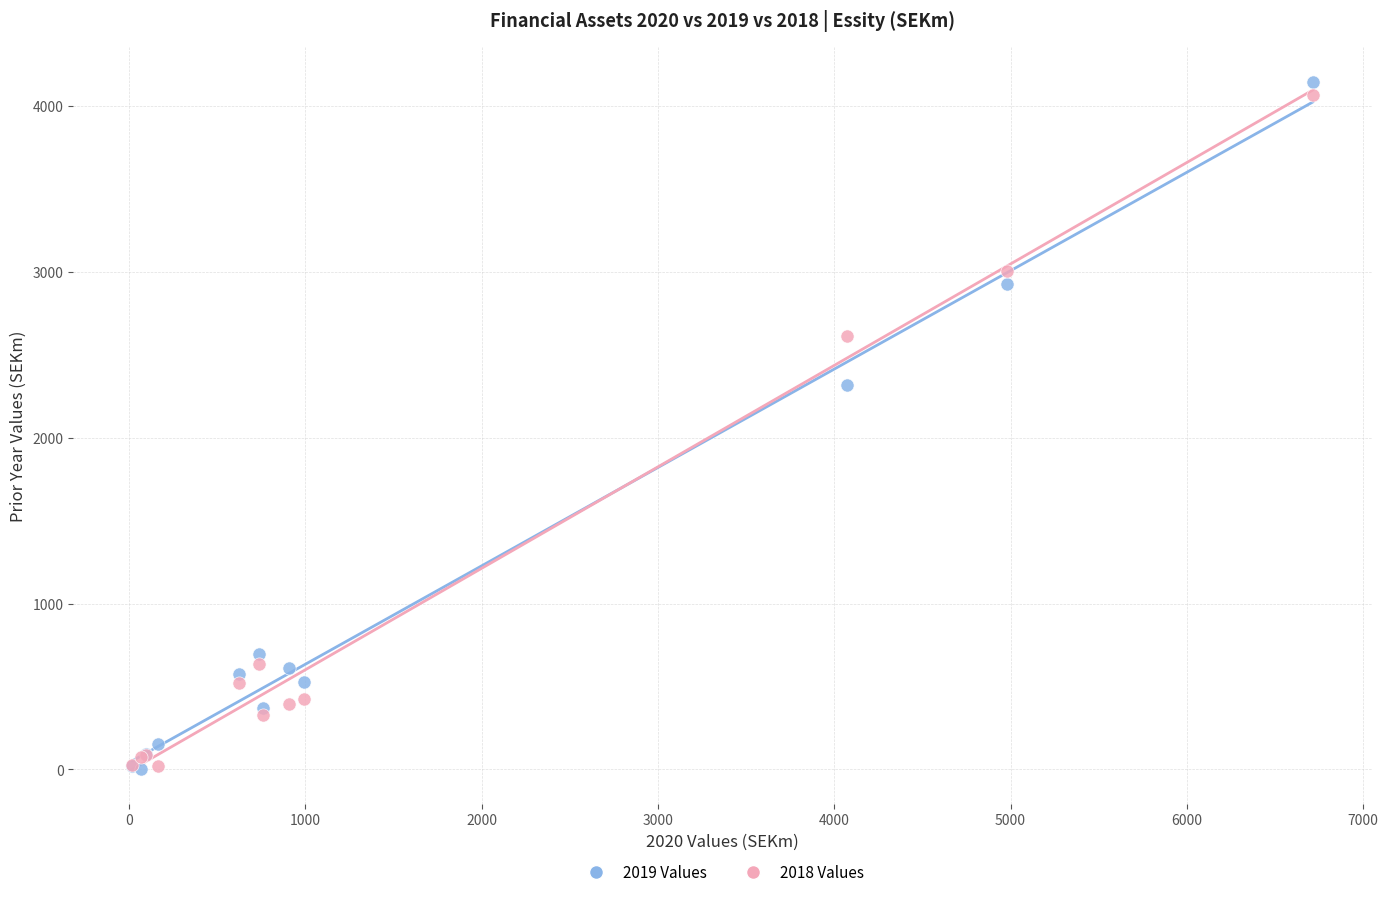

Across all series, what Y value is closest to 2073?

2315